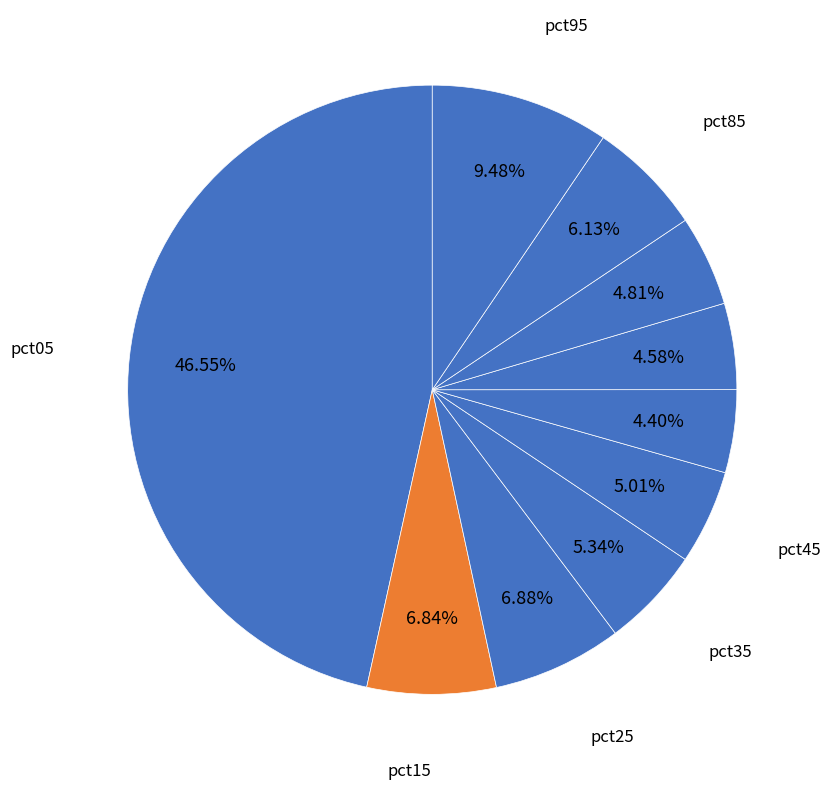

Which slice is the smallest?

pct55